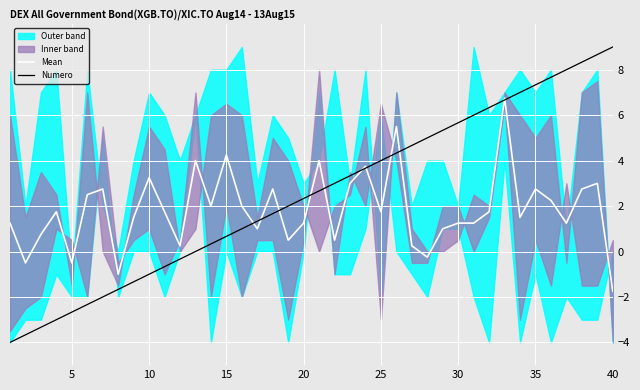

What is the approximate value of Numero at 10?

-1.0